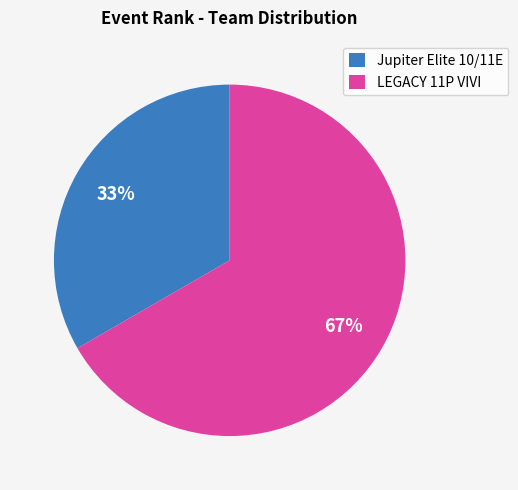

Which has a higher value, LEGACY 11P VIVI or Jupiter Elite 10/11E?

LEGACY 11P VIVI